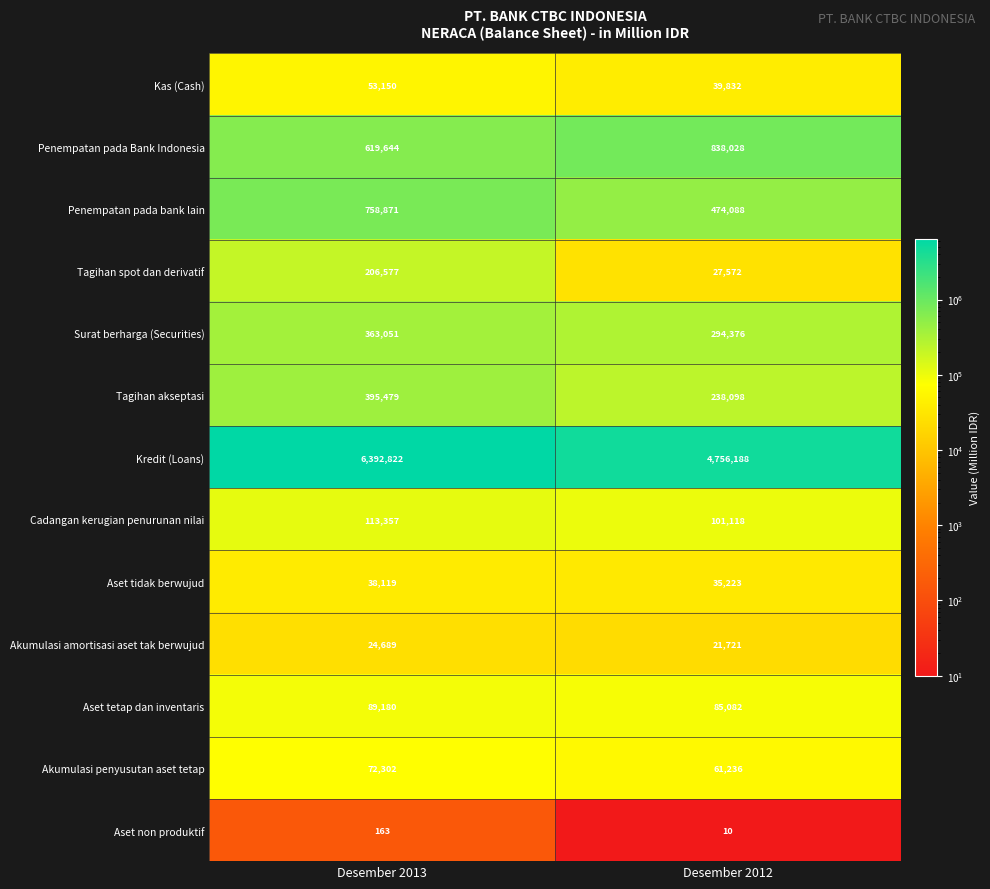

What is the difference between the maximum and minimum values in the Penempatan pada bank lain series?

284783